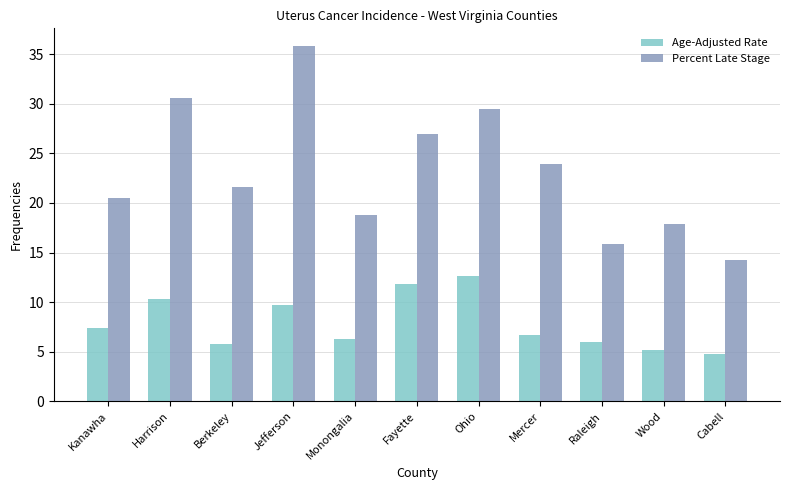

What is the spread (max minus min) of values at Harrison?

20.3